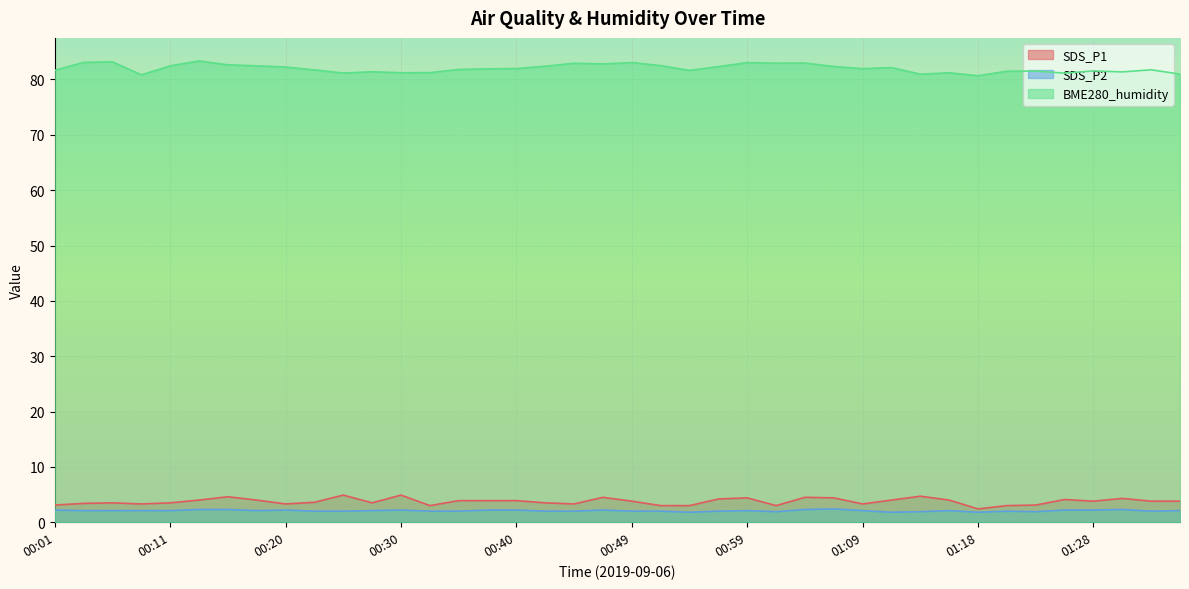

Reading left to right, extract all data points from this chart.

SDS_P1: 3.1	3.4	3.5	3.3	3.5	4.0	4.6	4.0	3.3	3.6	4.9	3.5	4.9	3.0	3.9	3.9	3.9	3.5	3.3	4.5	3.8	3.0	3.0	4.2	4.4	3.0	4.5	4.4	3.3	4.0	4.7	4.0	2.4	3.0	3.1	4.1	3.8	4.3	3.8	3.8
SDS_P2: 2.2	2.1	2.1	2.1	2.1	2.3	2.3	2.1	2.2	2.0	2.0	2.1	2.2	2.0	2.0	2.2	2.2	2.0	2.0	2.2	2.0	2.0	1.8	2.0	2.1	1.9	2.3	2.4	2.1	1.8	1.9	2.1	1.8	2.0	1.9	2.2	2.2	2.3	2.0	2.1
BME280_humidity: 81.7	83.1	83.2	80.8	82.5	83.3	82.7	82.5	82.3	81.7	81.2	81.4	81.2	81.2	81.8	81.9	82.0	82.4	82.9	82.8	83.0	82.5	81.6	82.3	83.0	83.0	83.0	82.3	82.0	82.2	81.0	81.2	80.7	81.5	81.5	81.2	81.5	81.4	81.8	81.0